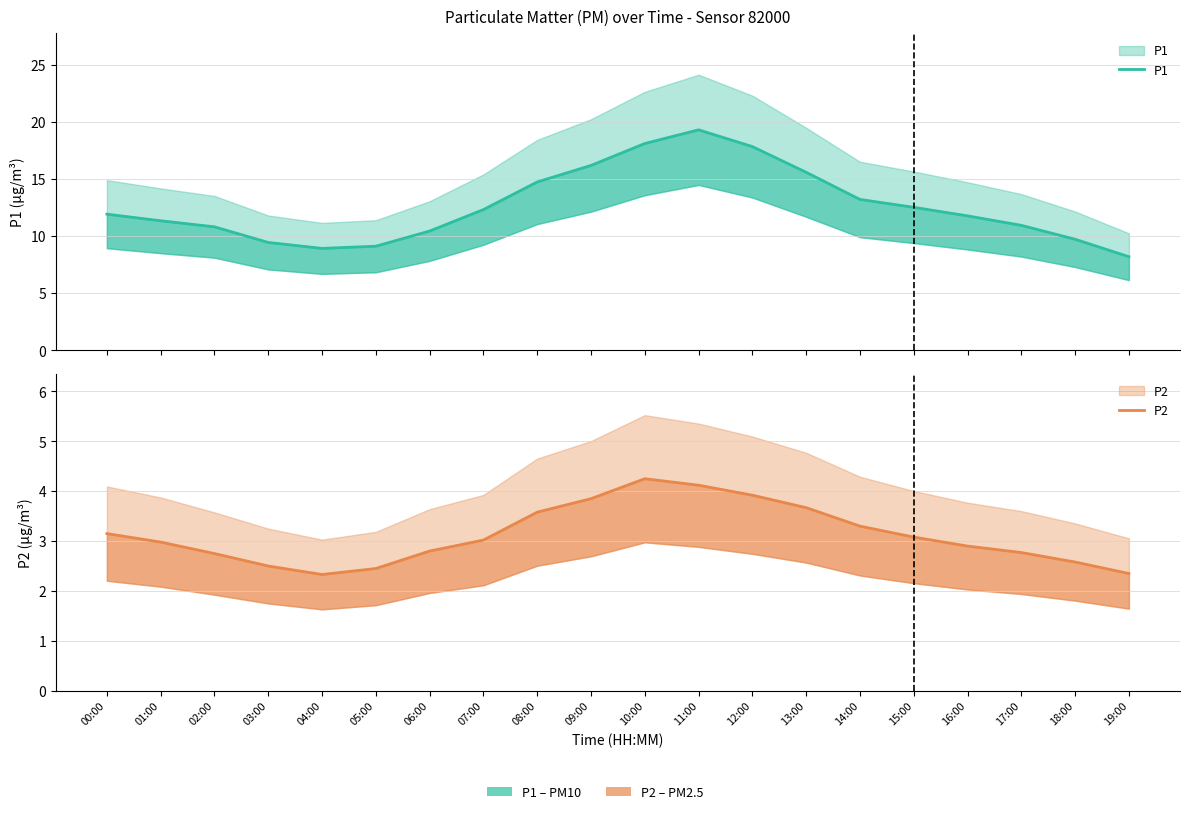

True or false: P2 and P1 cross at least once.

False